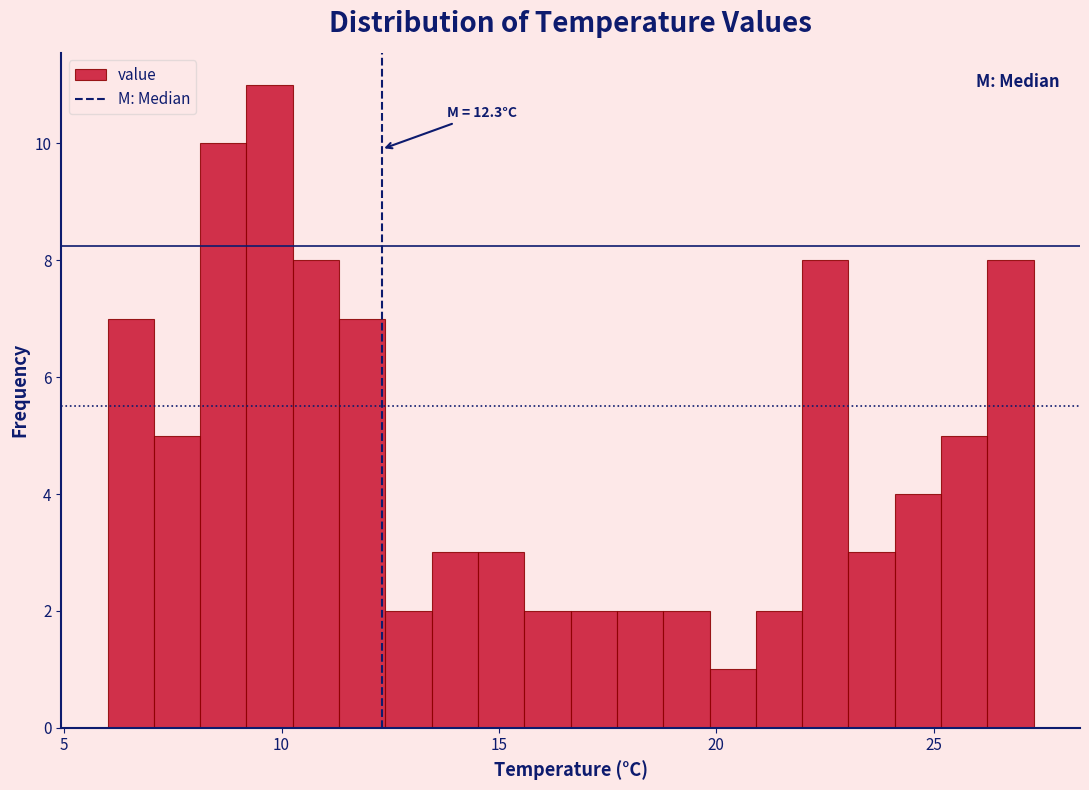

Read against the x-axis, roughly where is the centre of the tallest bar?

9.5